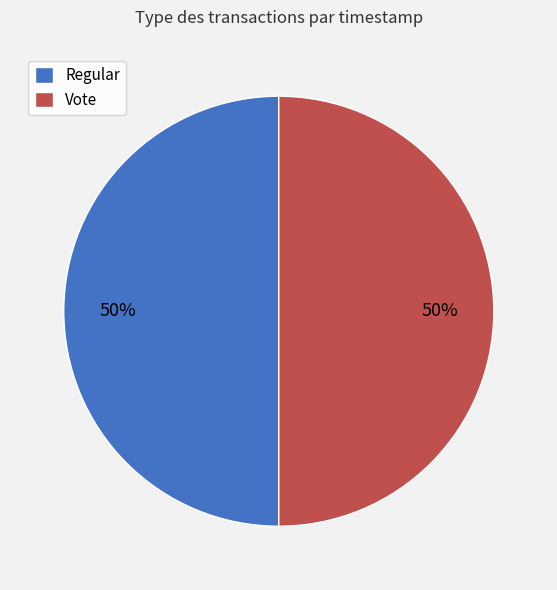

How many slices are in this pie chart?

2